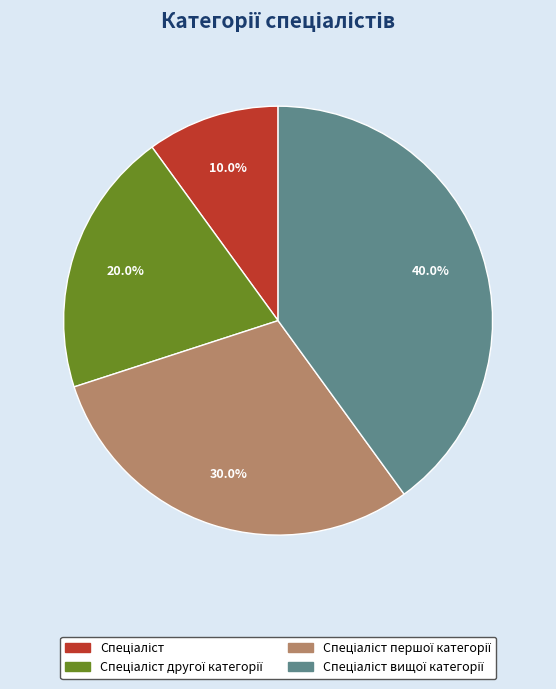

Does any single category account for the majority?

No